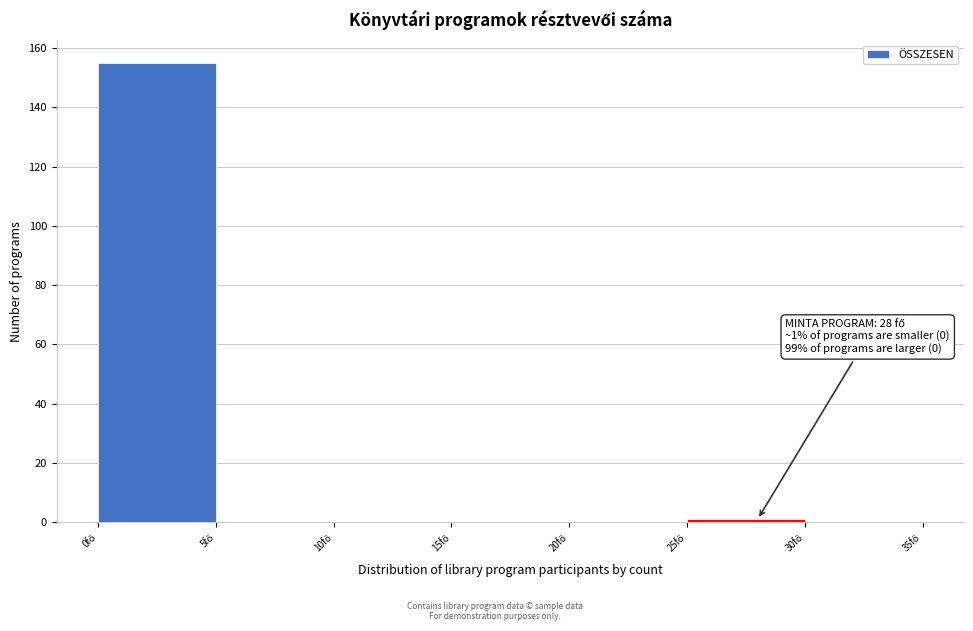

Which range on the x-axis has the tallest bar?

0 to 5